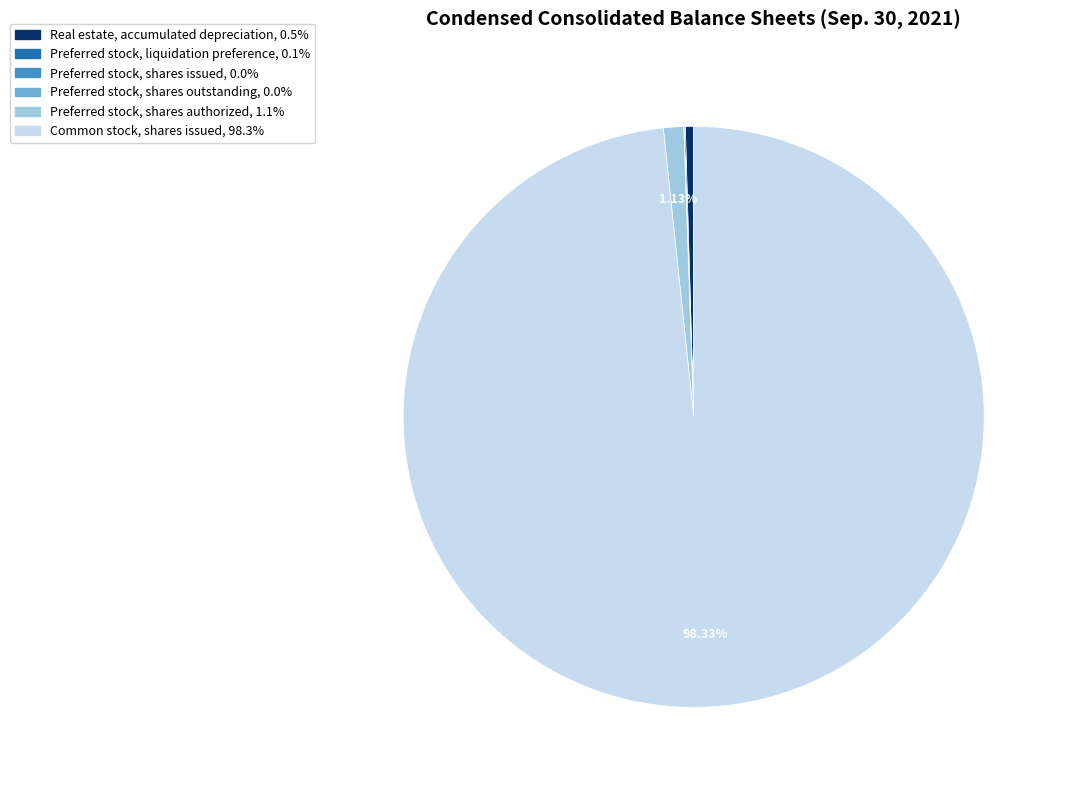

What is the largest slice in the pie chart?

Common stock, shares issued